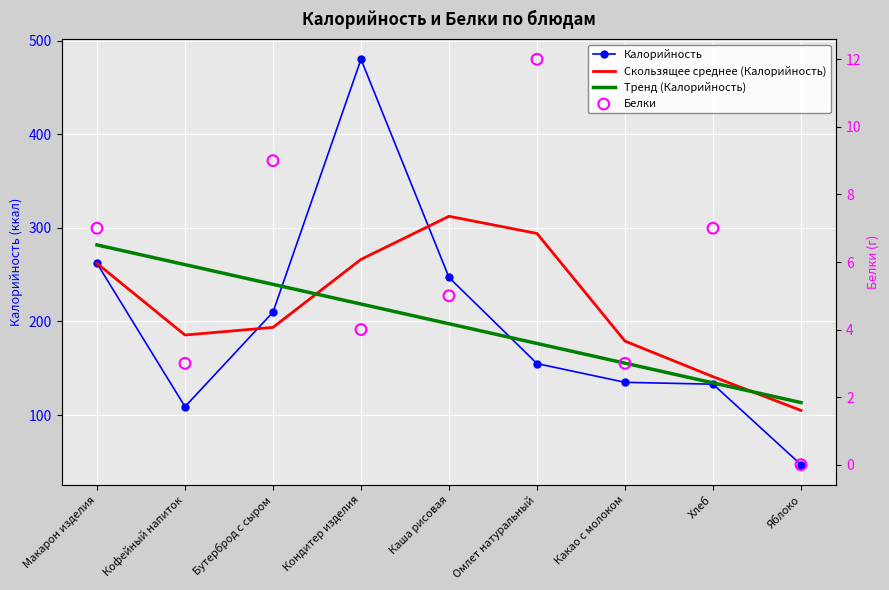

What are all the series names shown in the legend?

Калорийность, Скользящее среднее (Калорийность), Тренд (Калорийность), Белки